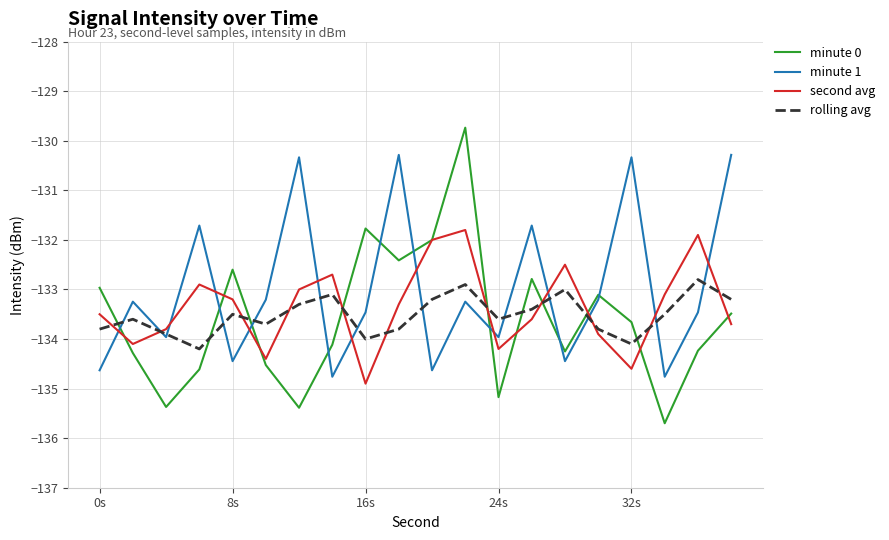

Which series has the largest range (max minus min)?

minute 0